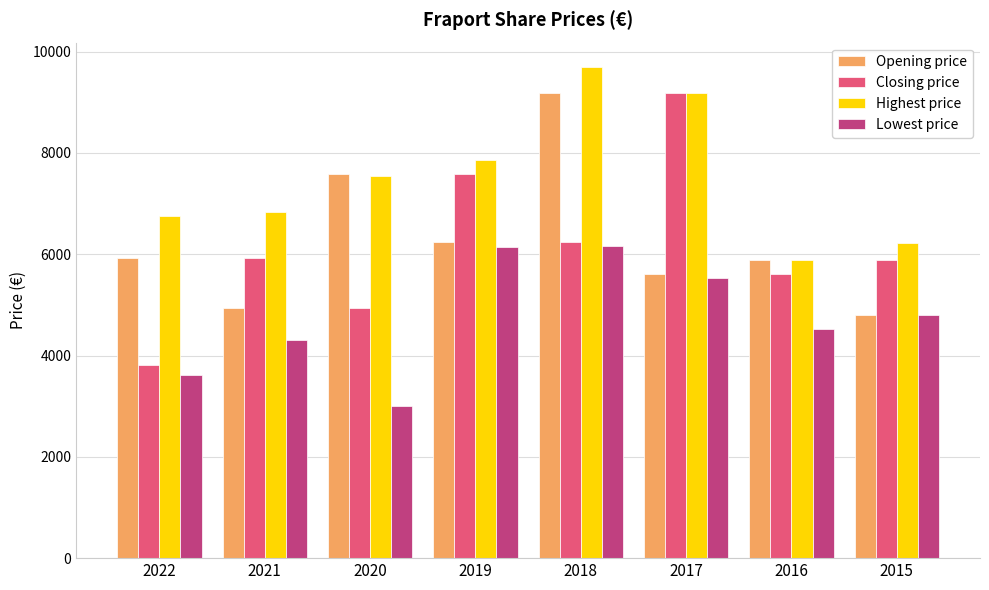

What value does the Highest price series have at 2019, to the nearest 100?

7900